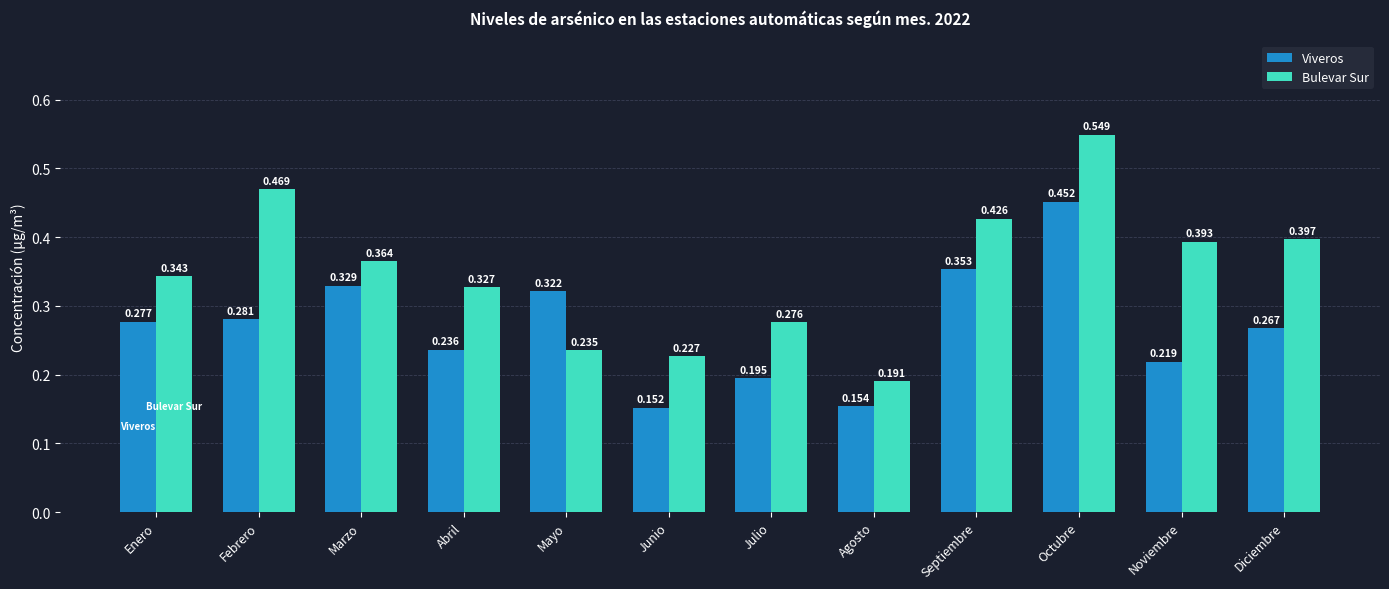

At which category is the sum across all series the highest?

Octubre